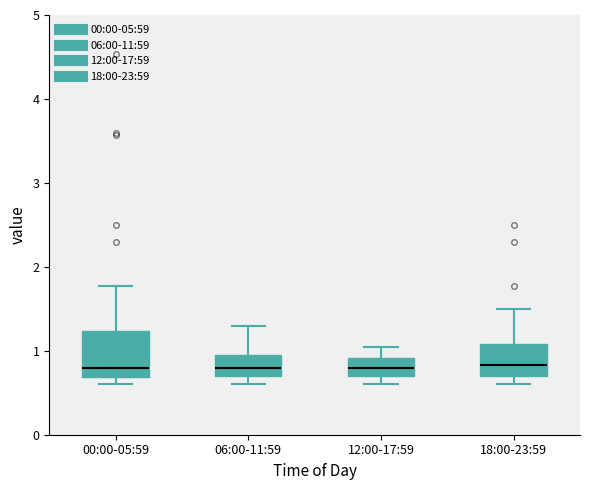

Reading left to right, read every box against the y-axis: the position of its median line, the range the box covers, and the ends of its whiskers. The values are not printed on the chart, so give them approximately, as read against the axis.

00:00-05:59: median 0.8, box 0.7 to 1.2, whiskers 0.6 to 1.8
06:00-11:59: median 0.8, box 0.7 to 1.0, whiskers 0.6 to 1.3
12:00-17:59: median 0.8, box 0.7 to 0.9, whiskers 0.6 to 1.1
18:00-23:59: median 0.8, box 0.7 to 1.1, whiskers 0.6 to 1.5